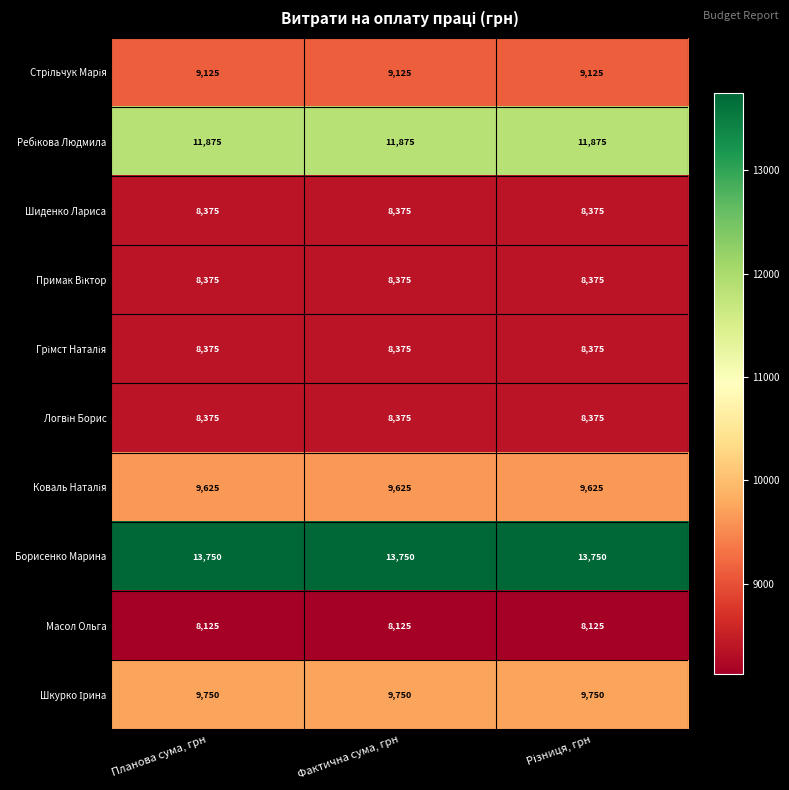

True or false: Масол Ольга has a value of 8125 at Фактична сума, грн.

True